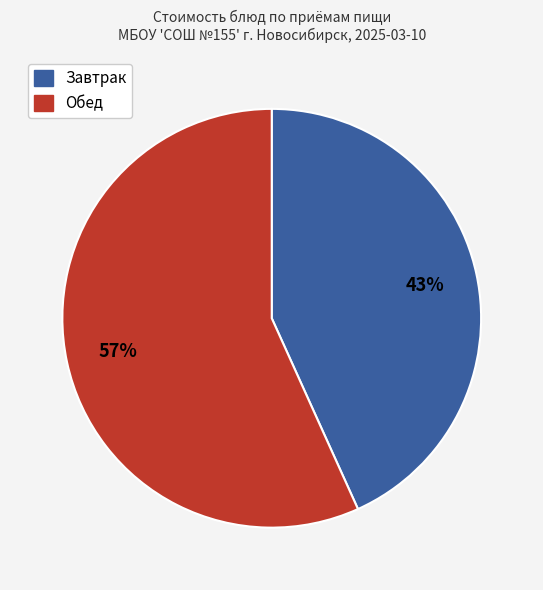

Is there a majority slice in this chart?

Yes